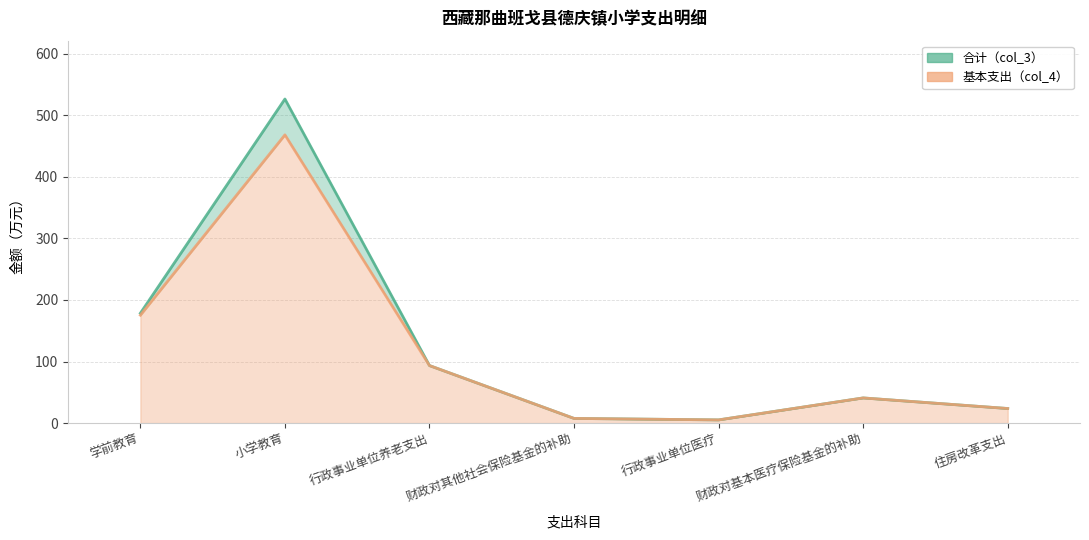

Reading right to left, list all the values displayed in this chart.

基本支出（col_4）: 23.7	40.9	5.2	7.6	93.4	468.0	175.2
合计（col_3）: 23.7	40.9	5.2	7.6	93.4	526.2	178.4